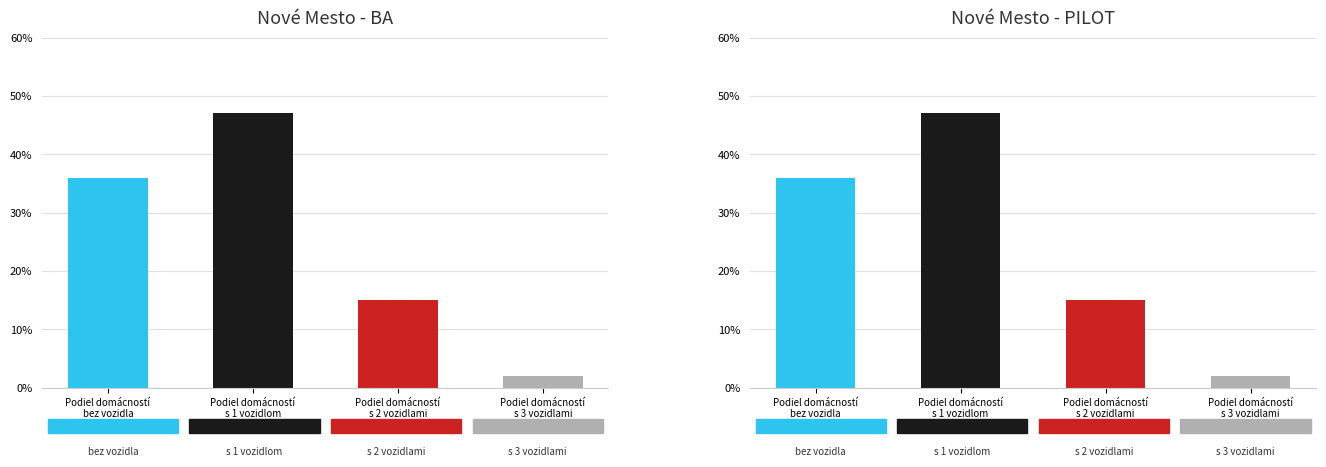

Reading left to right, transcribe all the data shown in this chart.

Podiel domácností bez vozidla v %: 0=36	1=36
Podiel domácností s 1 vozidlom v %: 0=47	1=47
Podiel domácností s 2 vozidlami v %: 0=15	1=15
Podiel domácností s 3 vozidlami v %: 0=2	1=2